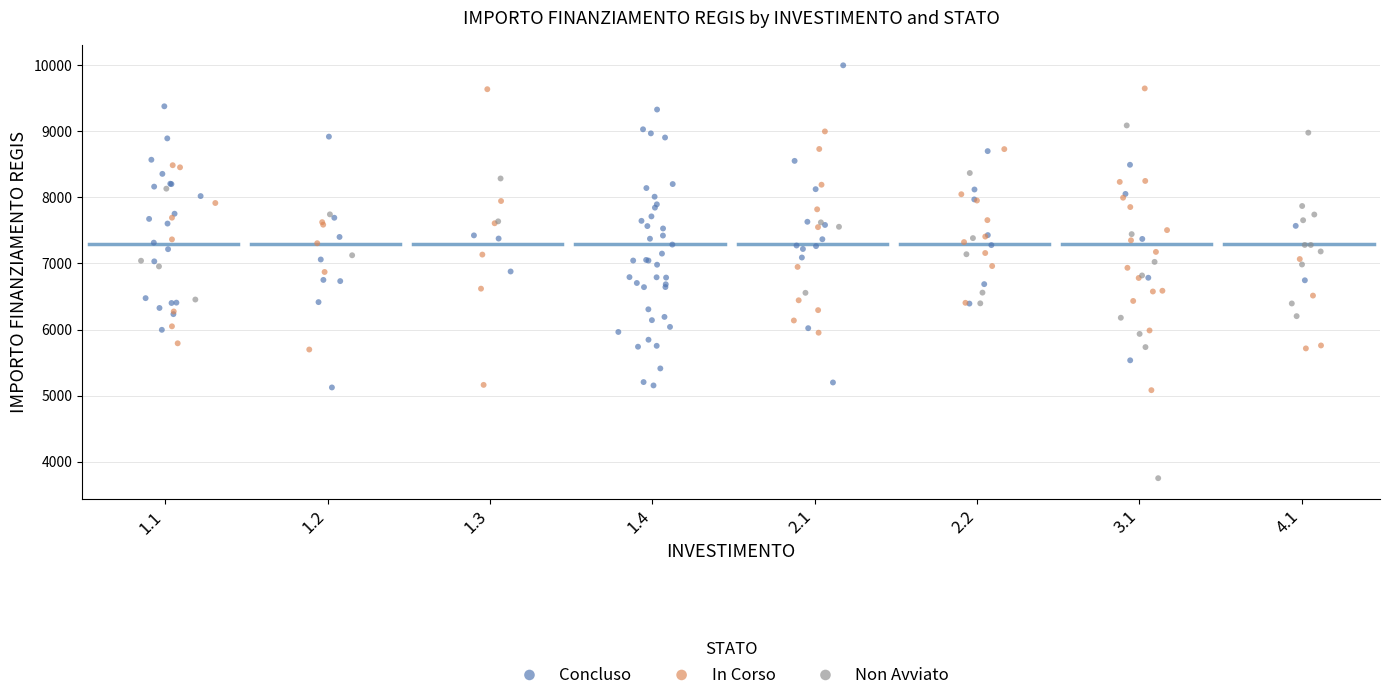

Which series has the largest Y range (max minus min)?

Non Avviato